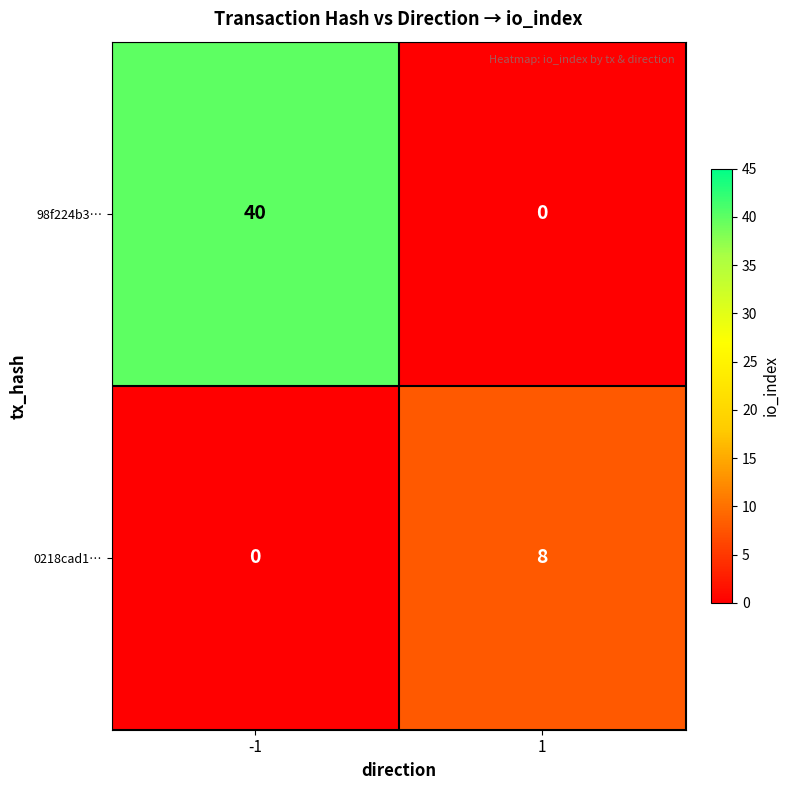

Reading left to right, transcribe all the data shown in this chart.

98f224b3…: -1=40	1=0
0218cad1…: -1=0	1=8